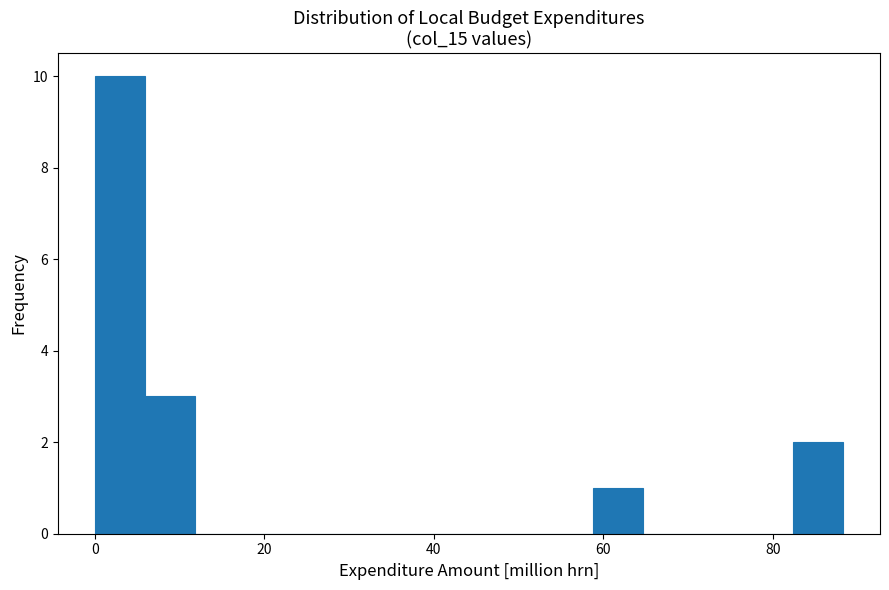

Read against the x-axis, roughly where is the centre of the tallest bar?

2